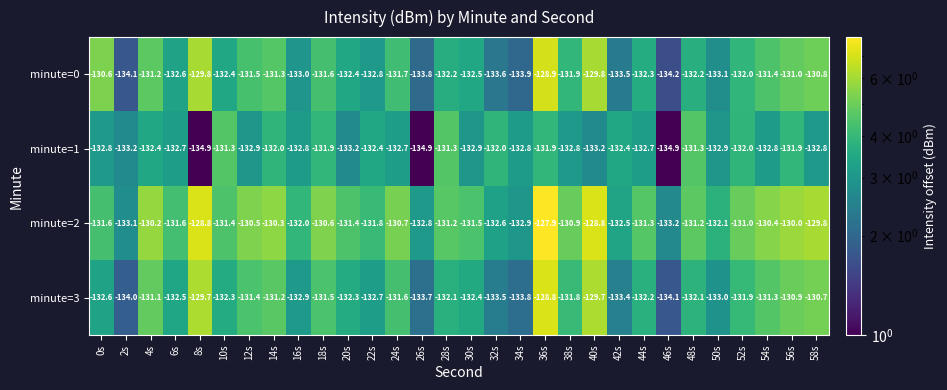

Count the number of categories in the chart.

30